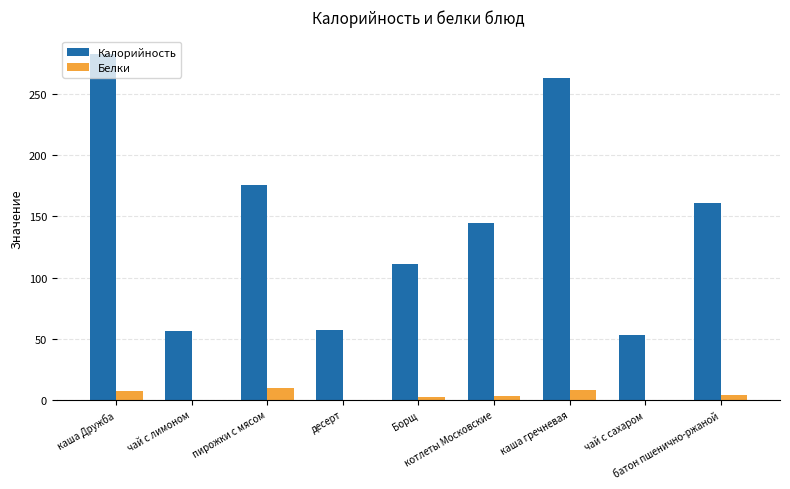

What is the greatest value displayed?

283